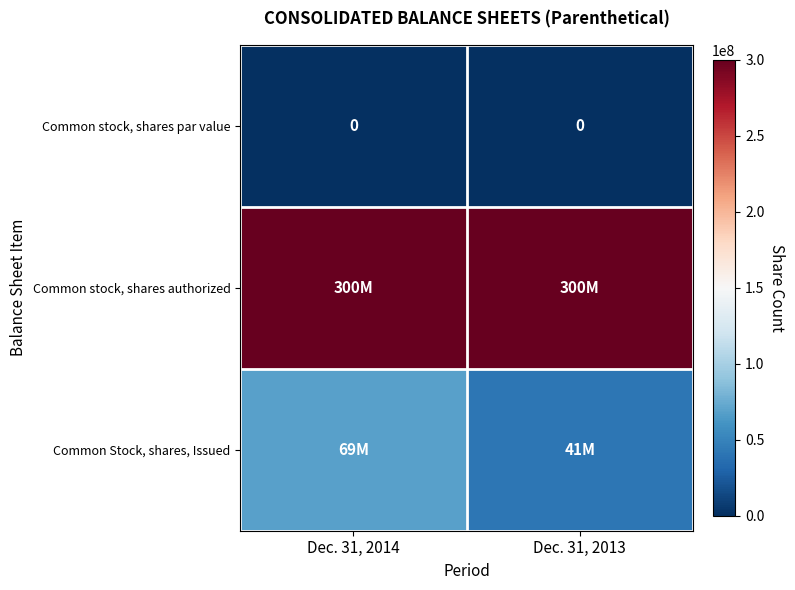

Rank the series by their average value, from lowest to highest.

Common stock, shares par value, Common Stock, shares, Issued, Common stock, shares authorized